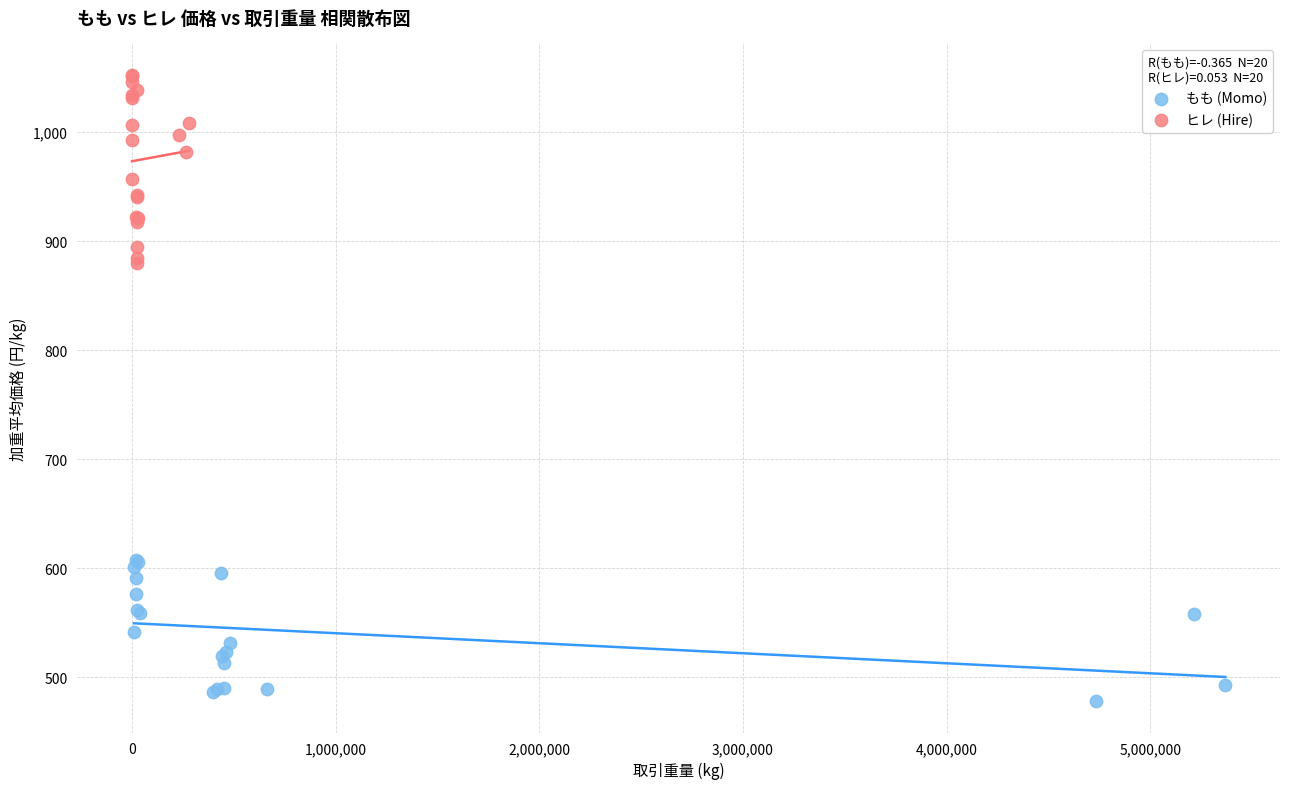

Which series has the widest spread of Y values?

ヒレ (Hire)